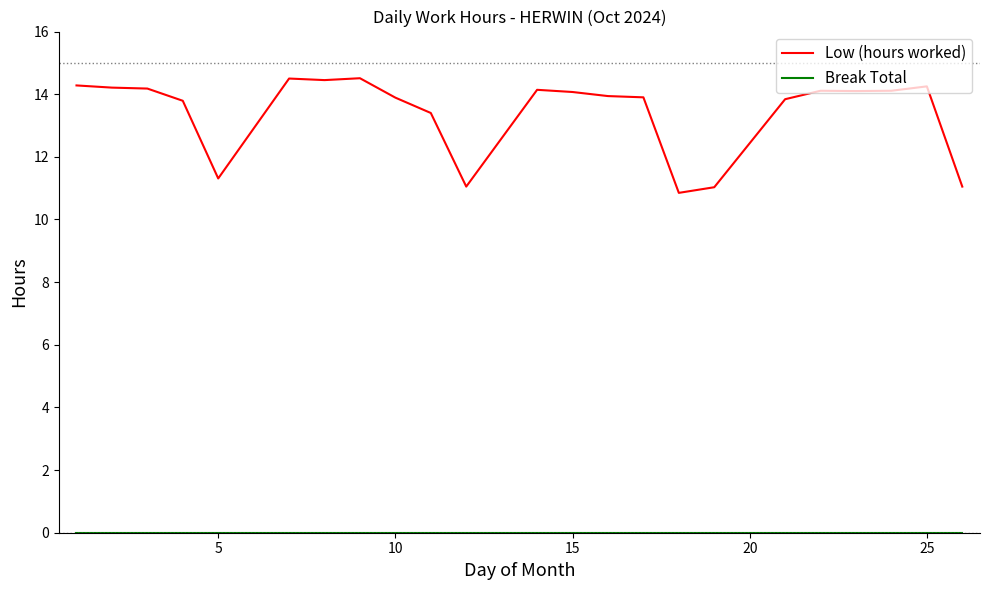

Which series has the widest spread of values?

Low (hours worked)